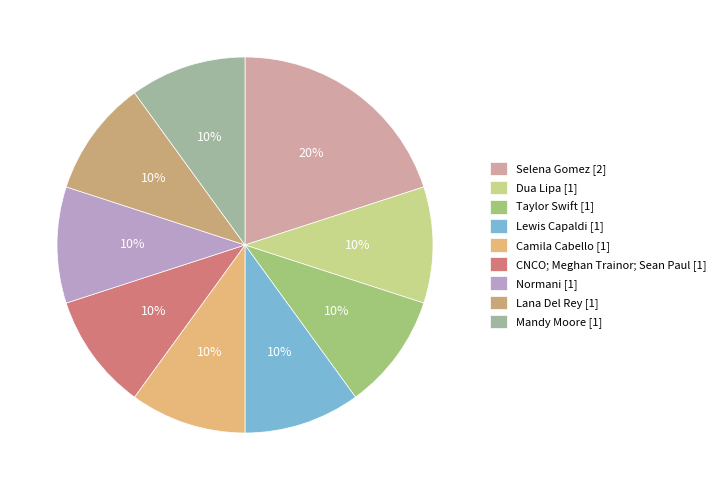

Does any single category account for the majority?

No